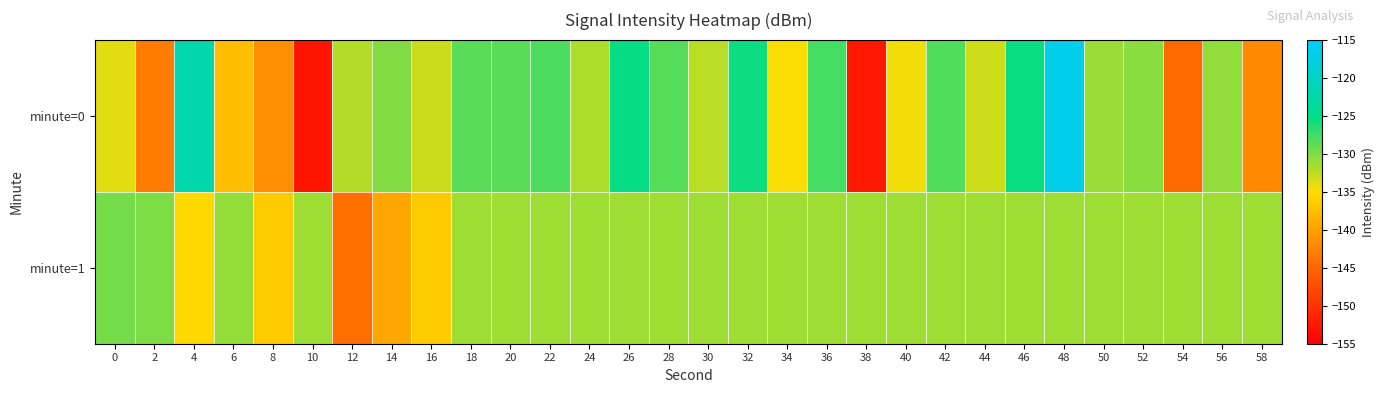

How many categories are shown in the chart?

30